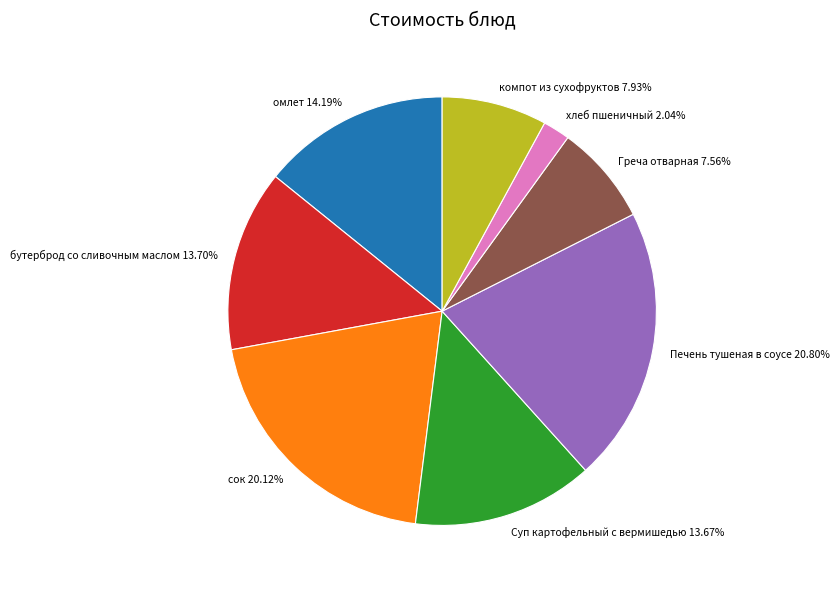

What is the total percentage of сок and хлеб пшеничный?

22.2%